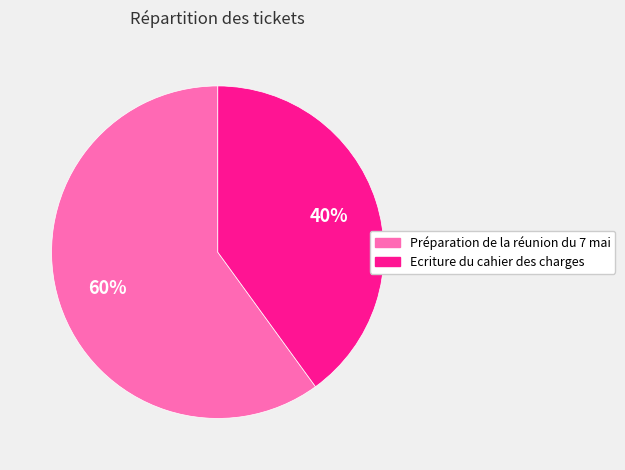

What is the smallest slice in the pie chart?

Ecriture du cahier des charges